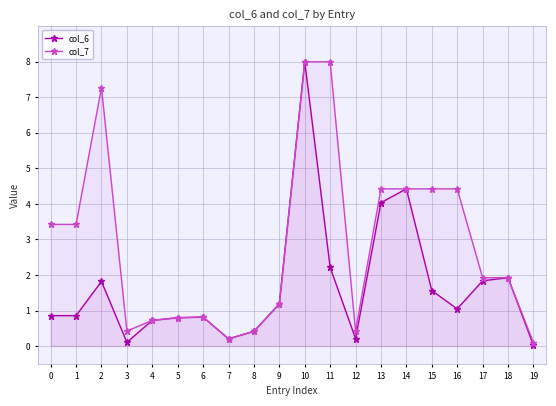

Where is the first local maximum for col_6?

2